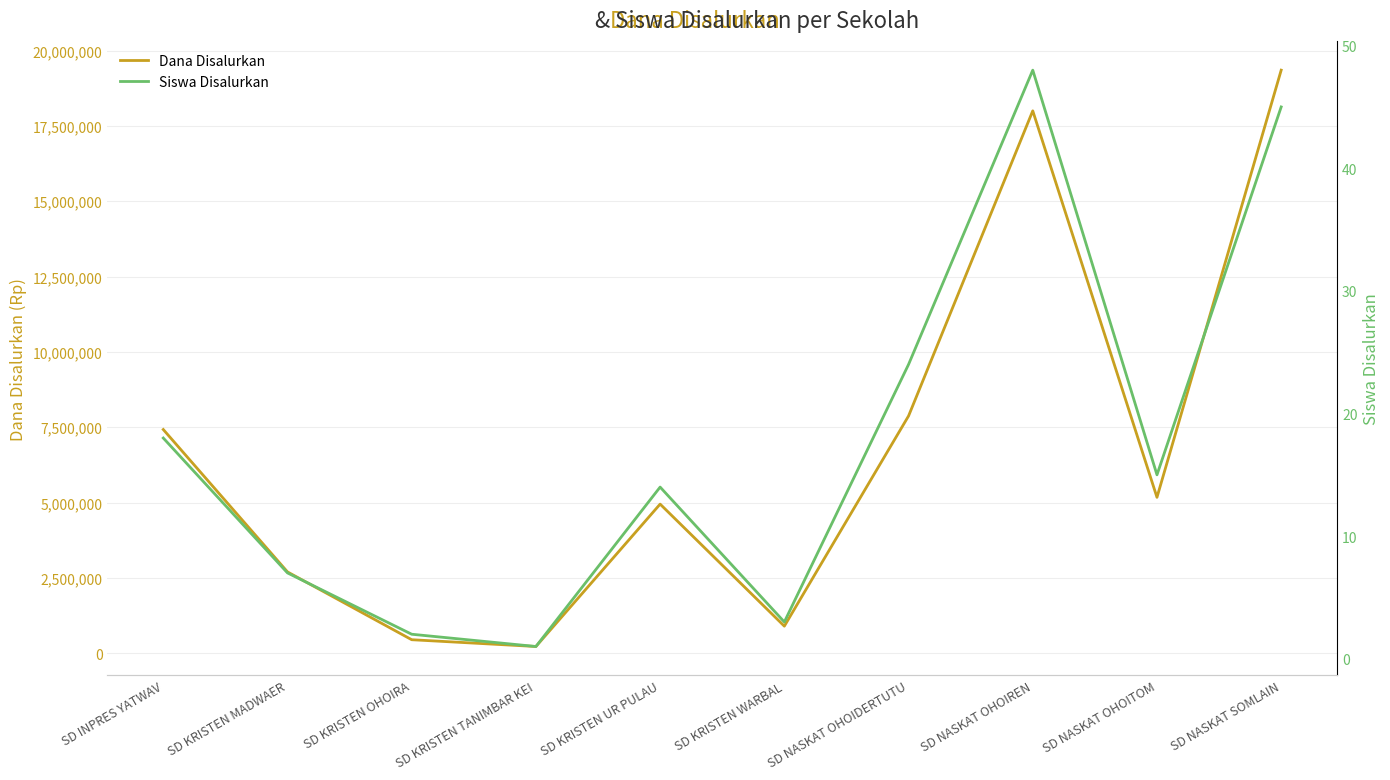

Reading left to right, transcribe all the data shown in this chart.

Dana Disalurkan: 7425000	2700000	450000	225000	4950000	900000	7875000	18000000	5175000	19350000
Siswa Disalurkan: 18	7	2	1	14	3	24	48	15	45